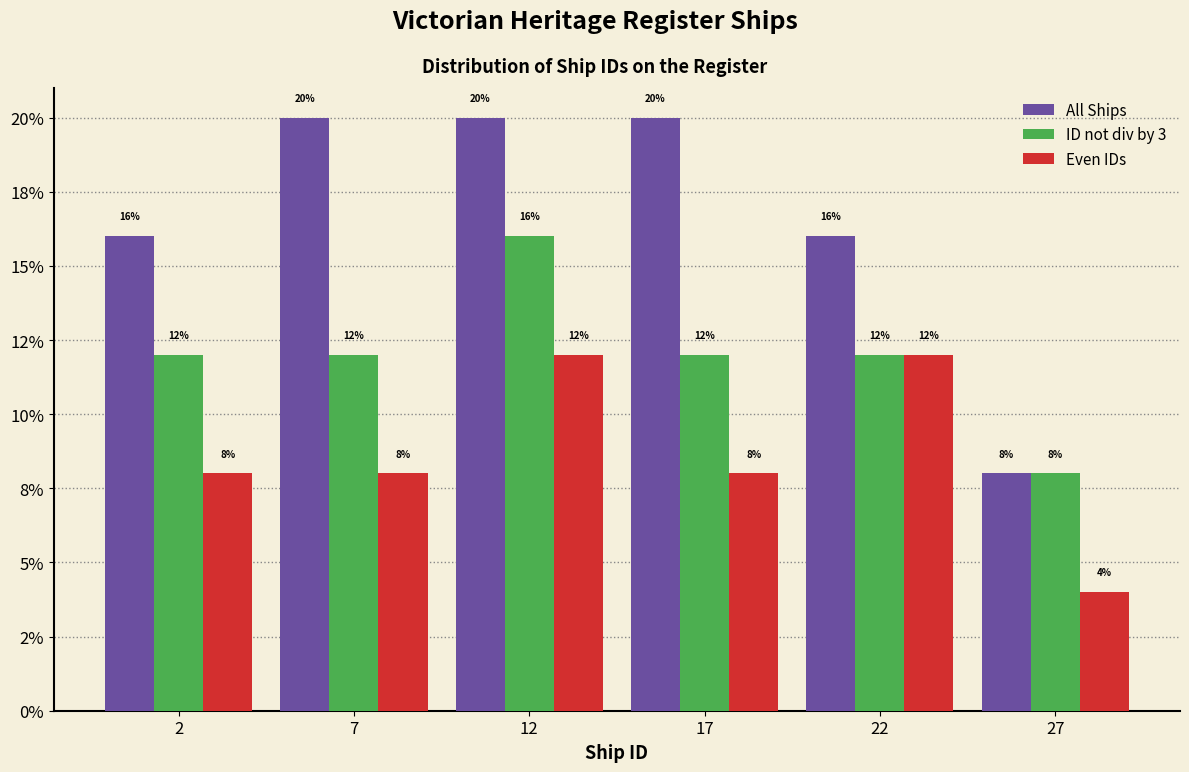

Are the bars grouped side by side (vs. stacked)?

Yes